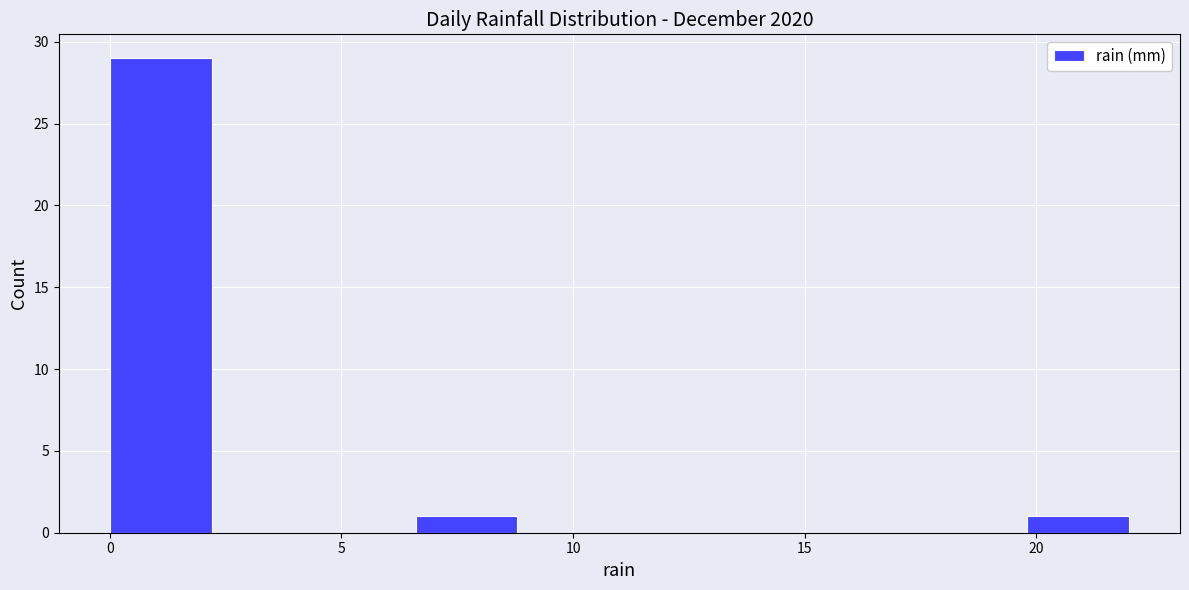

Reading left to right, transcribe this chart: for each bar, give the range it covers on the x-axis and its height. Neither the bar edges nor the heights are printed on the chart, so give them approximately, as read against the axes.

0.0 to 2.2: 29
2.2 to 4.4: 0
4.4 to 6.6: 0
6.6 to 8.8: 1
8.8 to 11.0: 0
11.0 to 13.2: 0
13.2 to 15.4: 0
15.4 to 17.6: 0
17.6 to 19.8: 0
19.8 to 22.0: 1